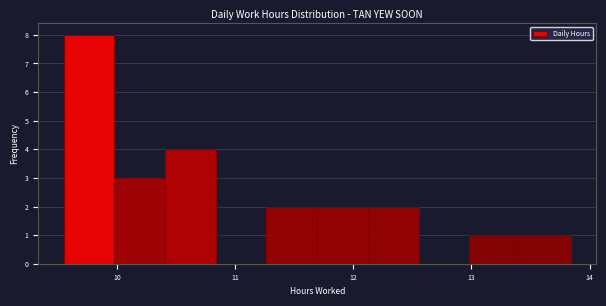

Reading left to right, transcribe this chart: for each bar, give the range it covers on the x-axis and its height. Neither the bar edges nor the heights are printed on the chart, so give them approximately, as read against the axes.

9.6 to 10.0: 8
10.0 to 10.4: 3
10.4 to 10.8: 4
10.8 to 11.3: 0
11.3 to 11.7: 2
11.7 to 12.1: 2
12.1 to 12.6: 2
12.6 to 13.0: 0
13.0 to 13.4: 1
13.4 to 13.8: 1